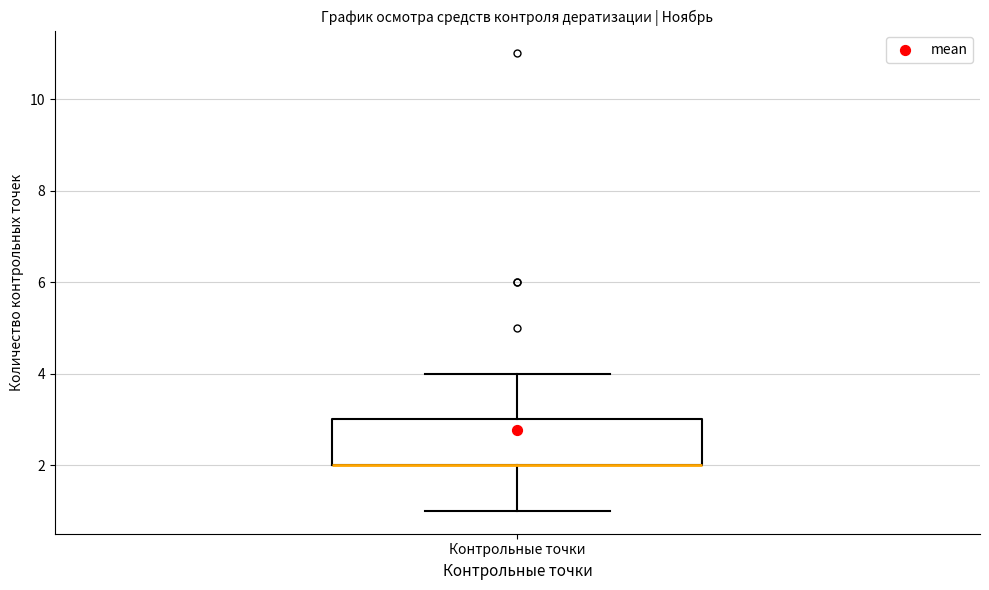

Transcribe this box plot: give where the median line is, the range the box spans, and where the two whiskers end, as read against the y-axis. The values are not printed on the chart, so give them approximately, as read against the axis.

median 2 (drawn on the box's lower edge), box 2 to 3, whiskers 1 to 4